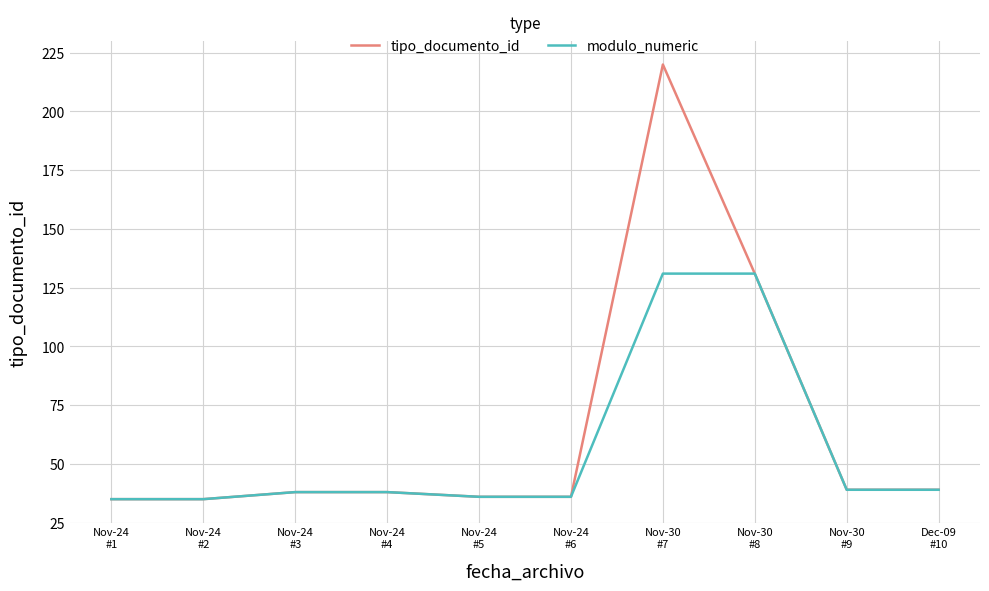

Which series has the widest spread of values?

tipo_documento_id